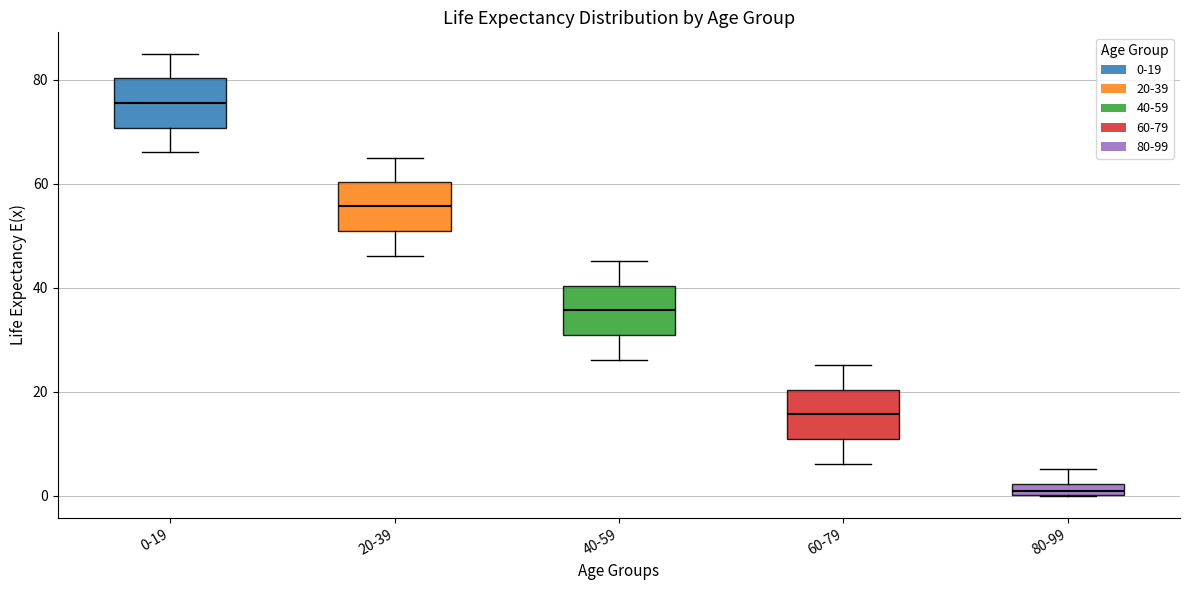

Where is the lower edge of the box for 0-19 on the y-axis? The values are not printed on the chart, so give them approximately, as read against the axis.

70